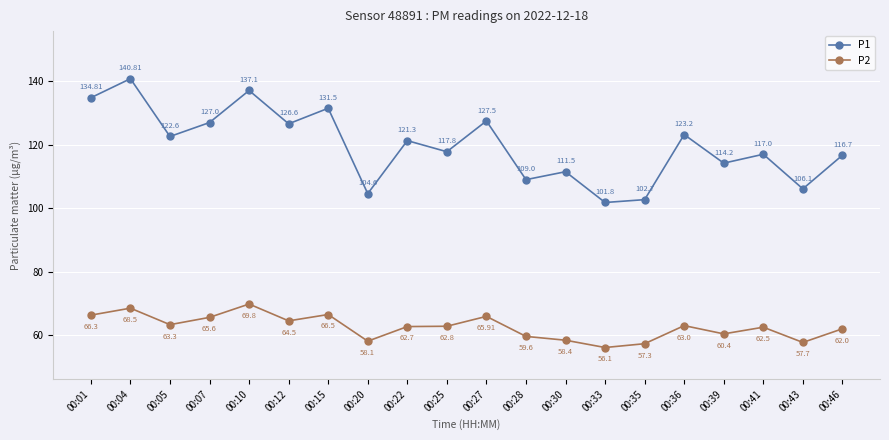

True or false: P2 has more than 1 interior local peaks.

True